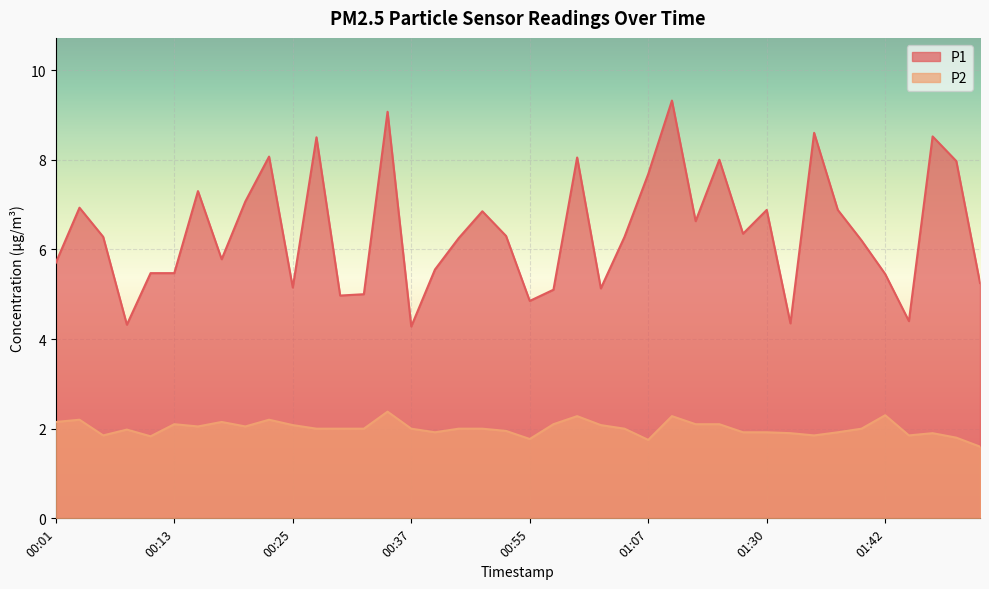

Which category has the lowest value across all series?

02:04